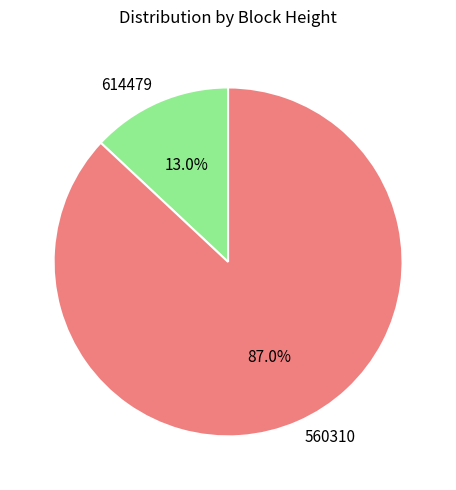

Rank the categories by value from lowest to highest.

614479, 560310